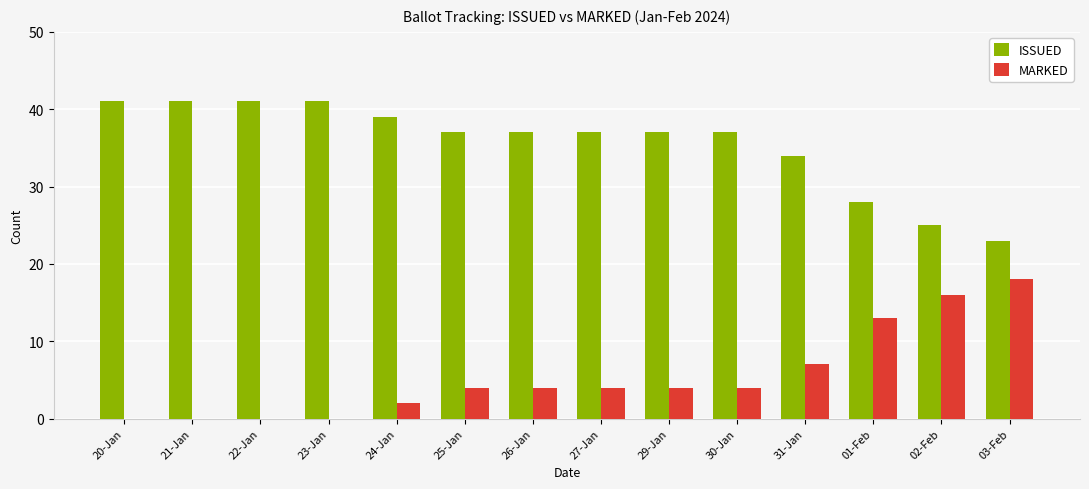

What value does the MARKED series have at 30-Jan?

4